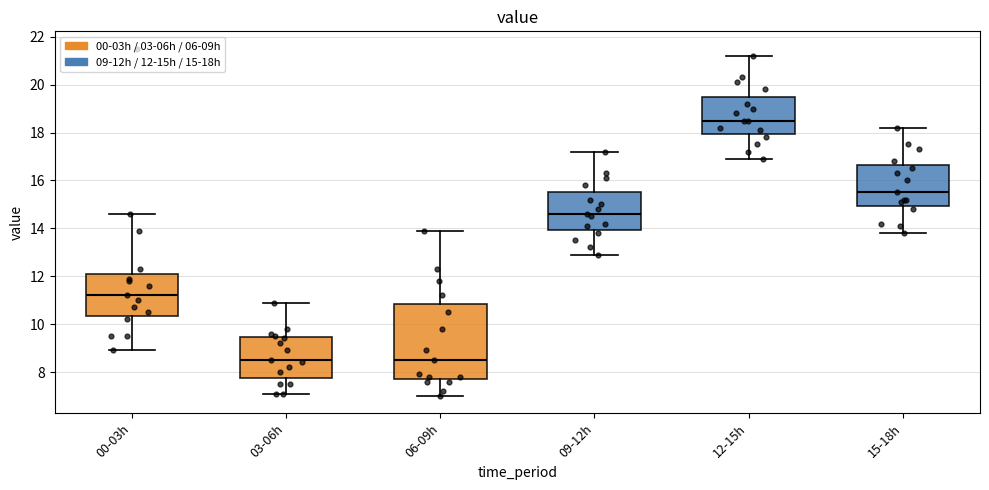

Reading left to right, transcribe this box plot: for each box, give where its median line is, the range the box spans, and where its two whiskers end, as read against the y-axis. The values are not printed on the chart, so give them approximately, as read against the axis.

00-03h: median 11.2, box 10.4 to 12.2, whiskers 9.0 to 14.6
03-06h: median 8.6, box 7.8 to 9.4, whiskers 7.2 to 11.0
06-09h: median 8.6, box 7.8 to 10.8, whiskers 7.0 to 14.0
09-12h: median 14.6, box 14.0 to 15.6, whiskers 13.0 to 17.2
12-15h: median 18.6, box 18.0 to 19.6, whiskers 17.0 to 21.2
15-18h: median 15.6, box 15.0 to 16.6, whiskers 13.8 to 18.2